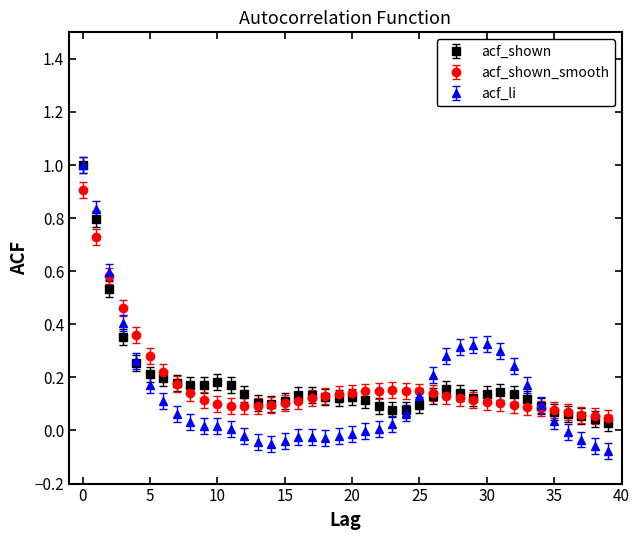

What are all the series names shown in the legend?

acf_shown, acf_shown_smooth, acf_li